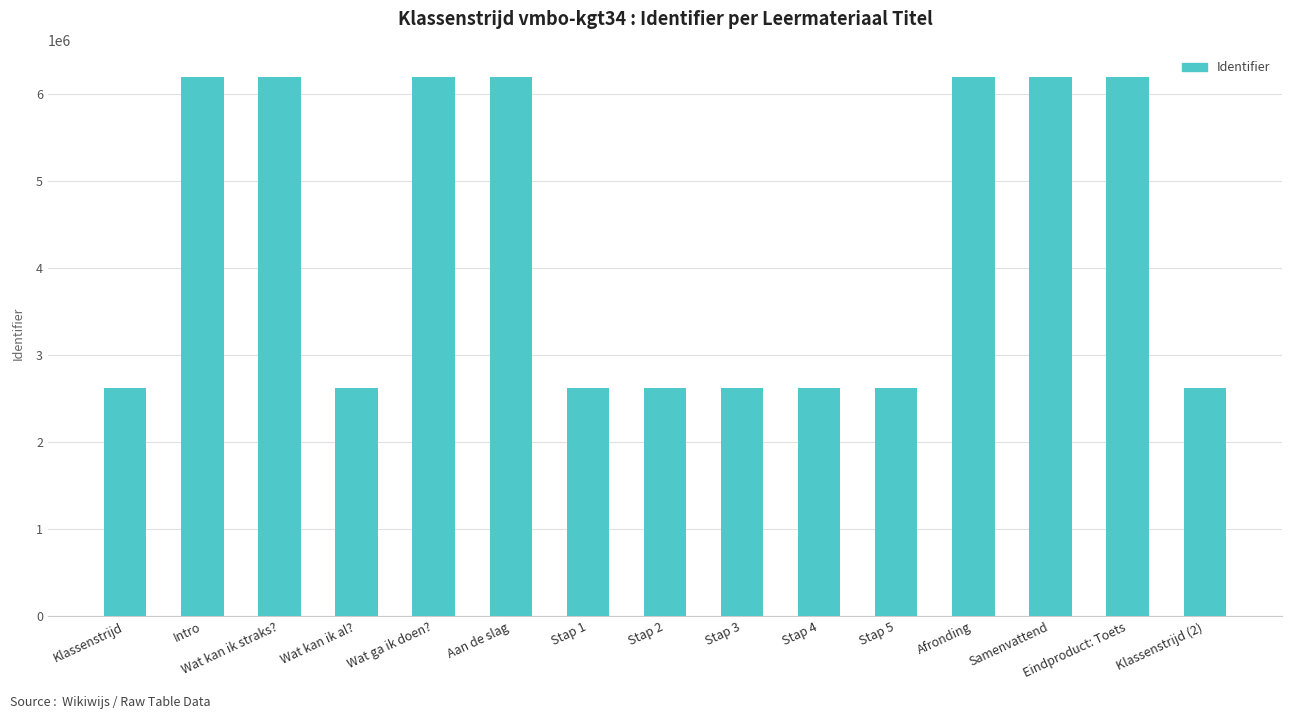

Is it true that the value at Wat kan ik al? is 4002808?

False